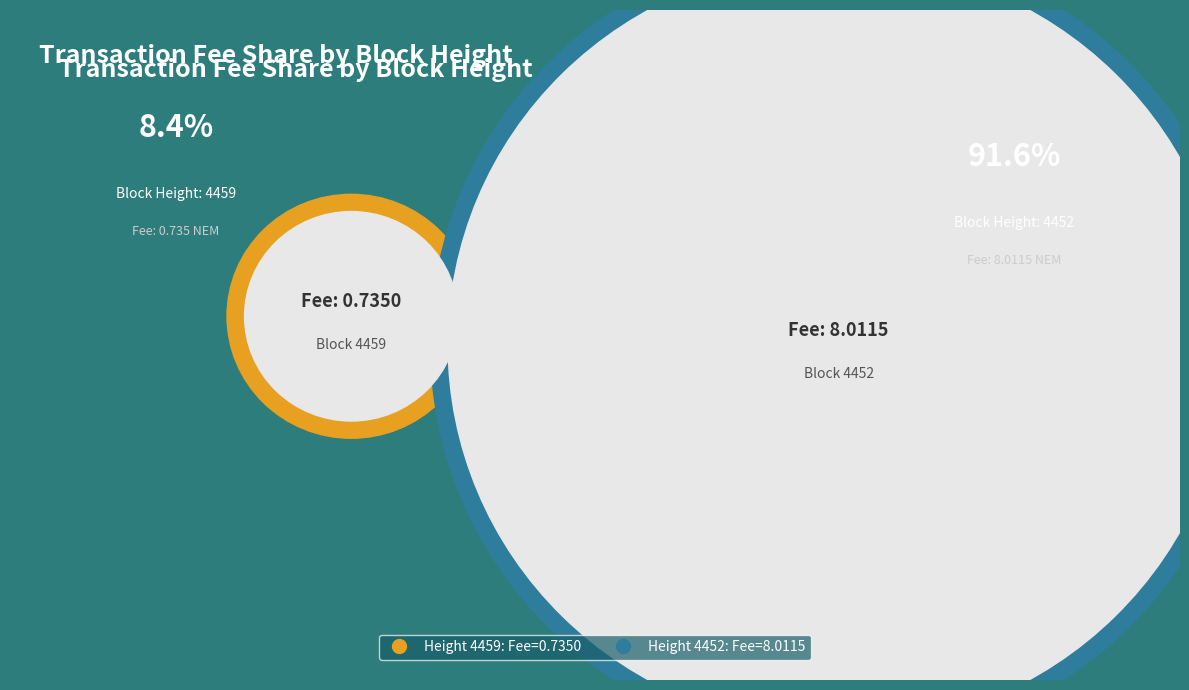

How many segments does this pie chart have?

2